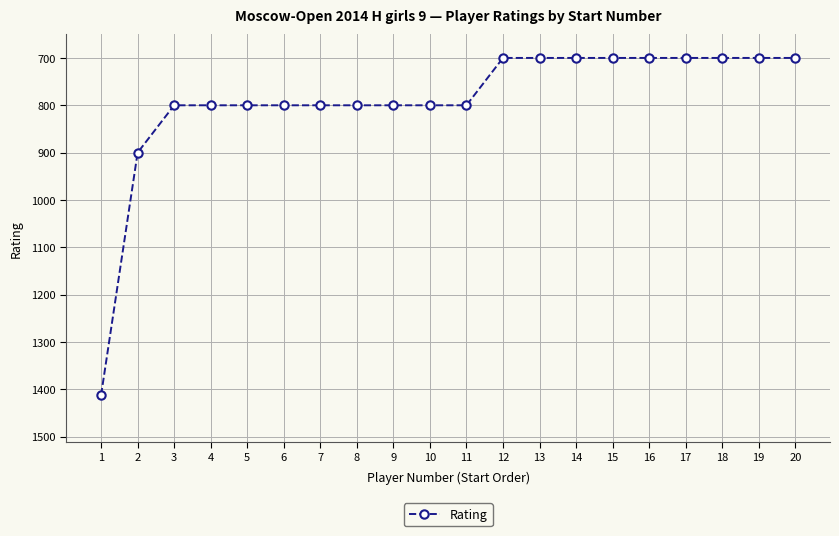

What is the difference between the maximum and minimum values?

712